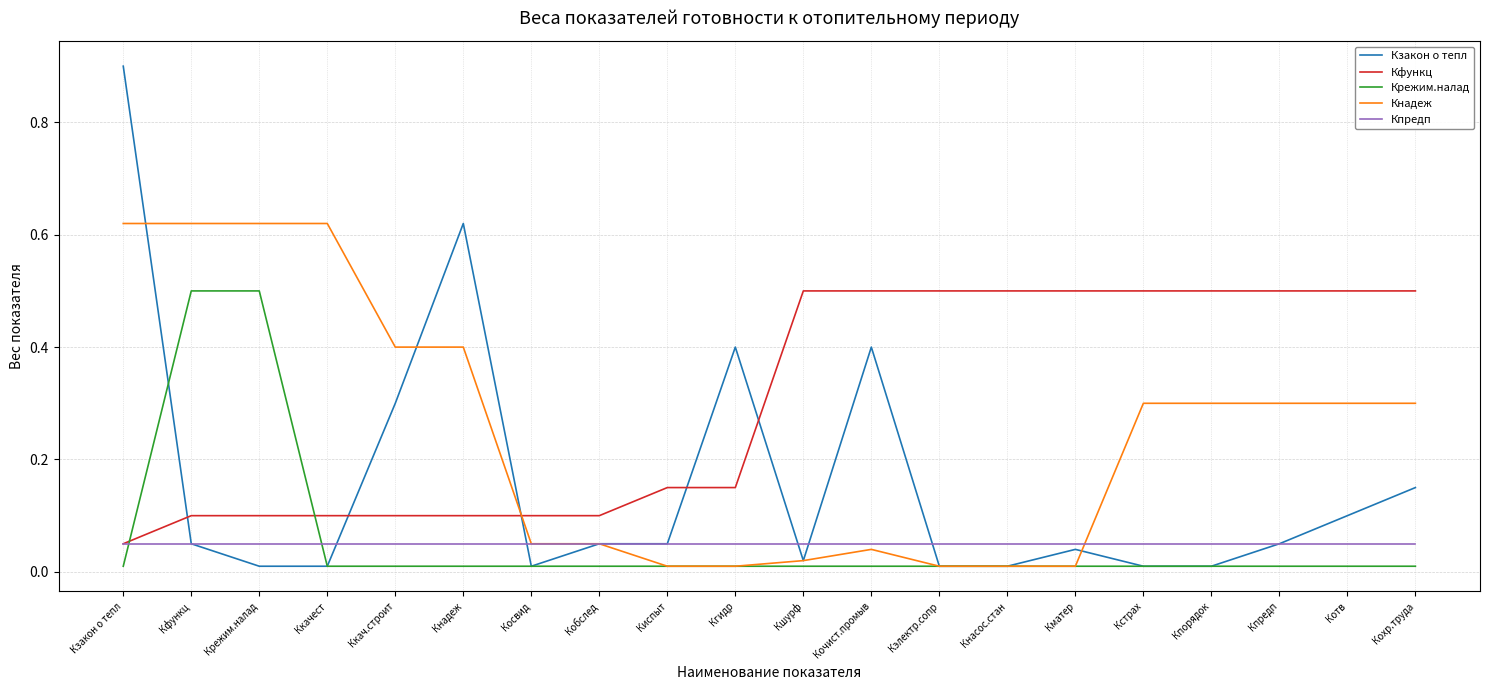

Which series has the largest total across all categories?

Кфункц